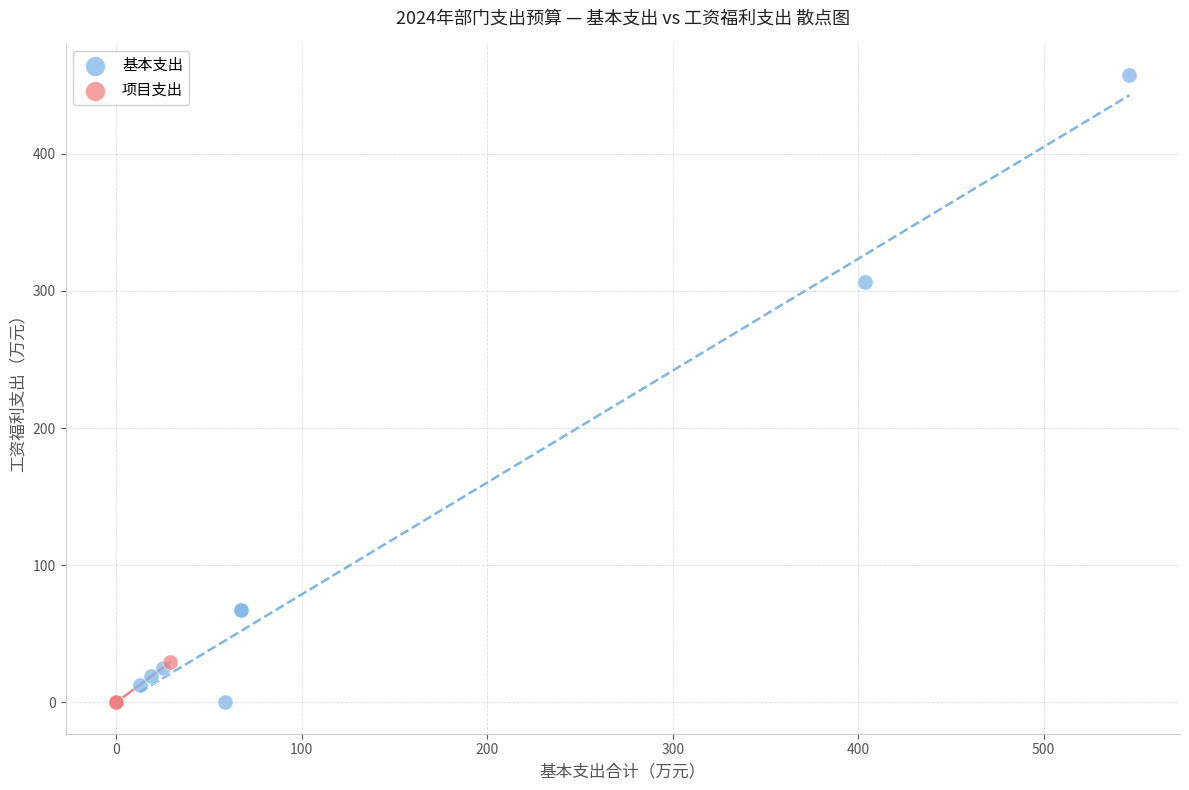

What are all the series names shown in the legend?

基本支出, 项目支出